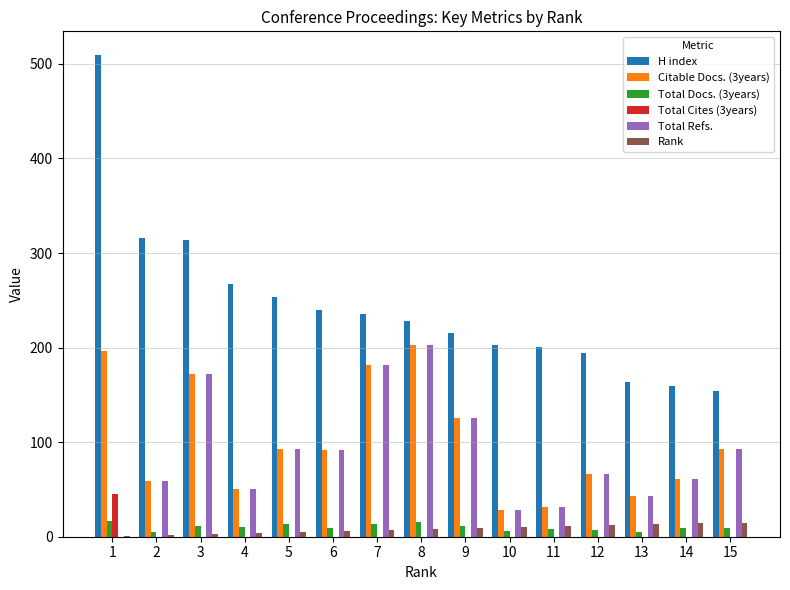

Which series has the largest total across all categories?

H index